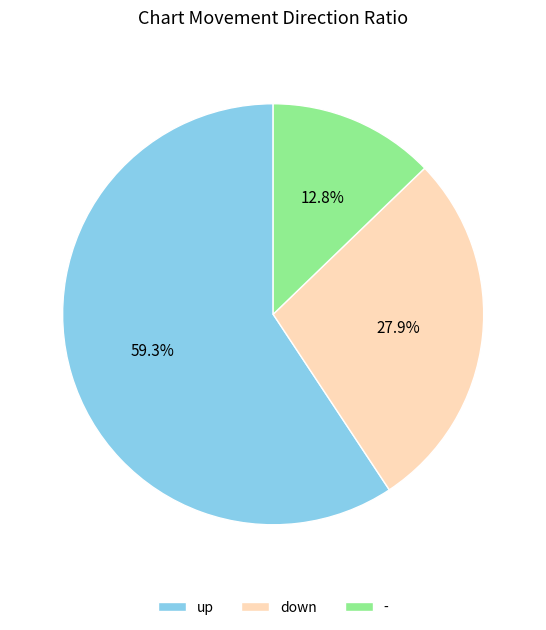

To the nearest percent, what percentage of the pie is up?

59%